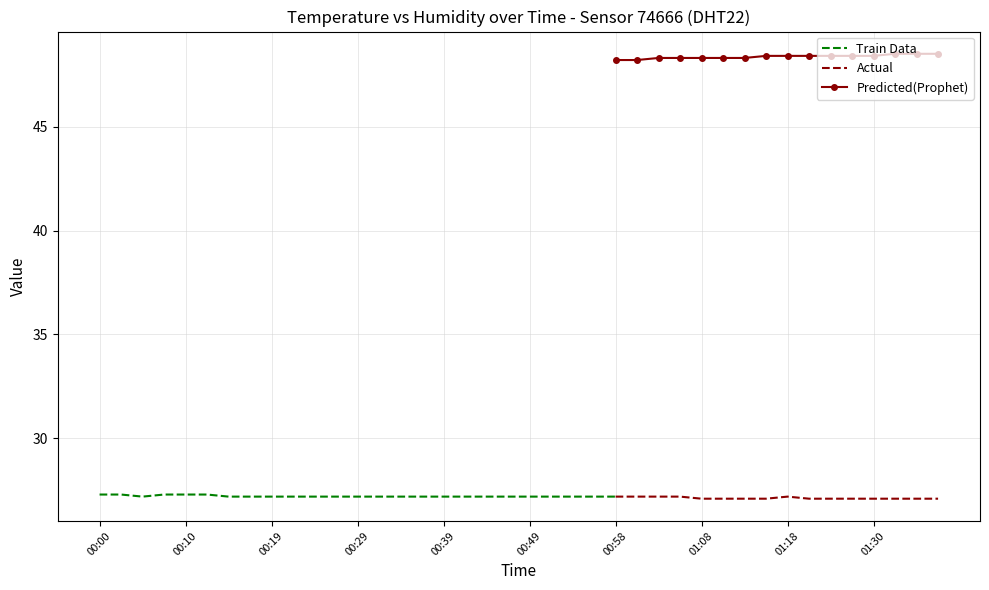

Is it true that humidity equals 19.4 at 00:44?

False